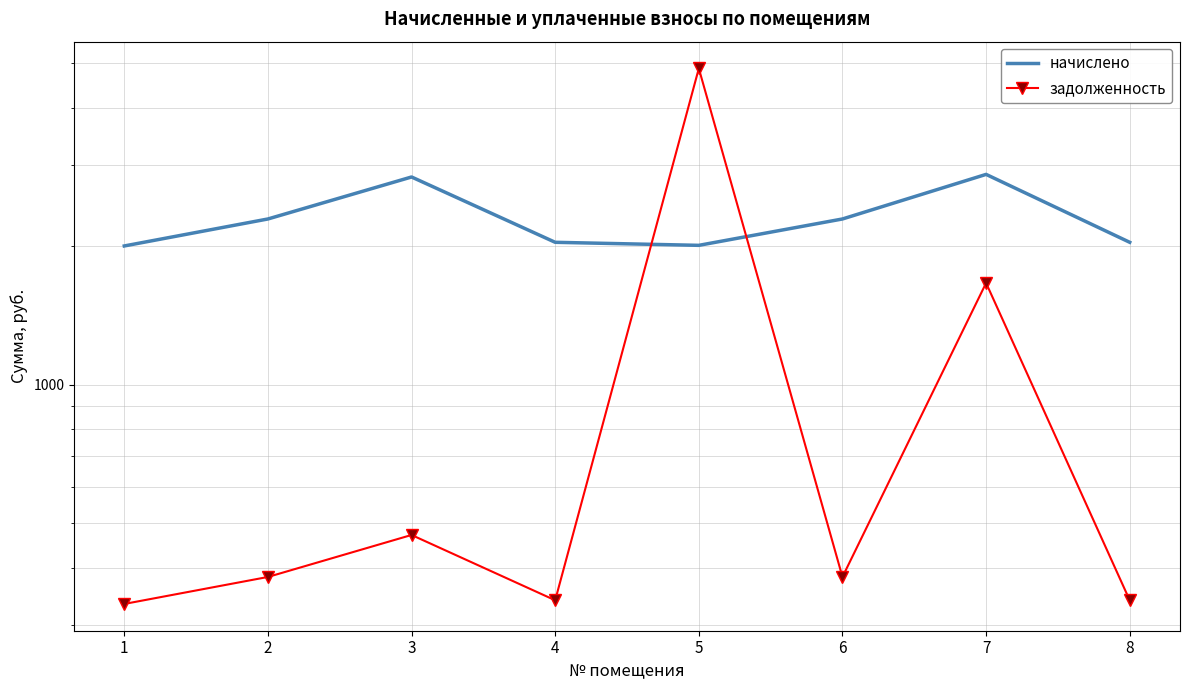

At which category is the sum across all series the highest?

5